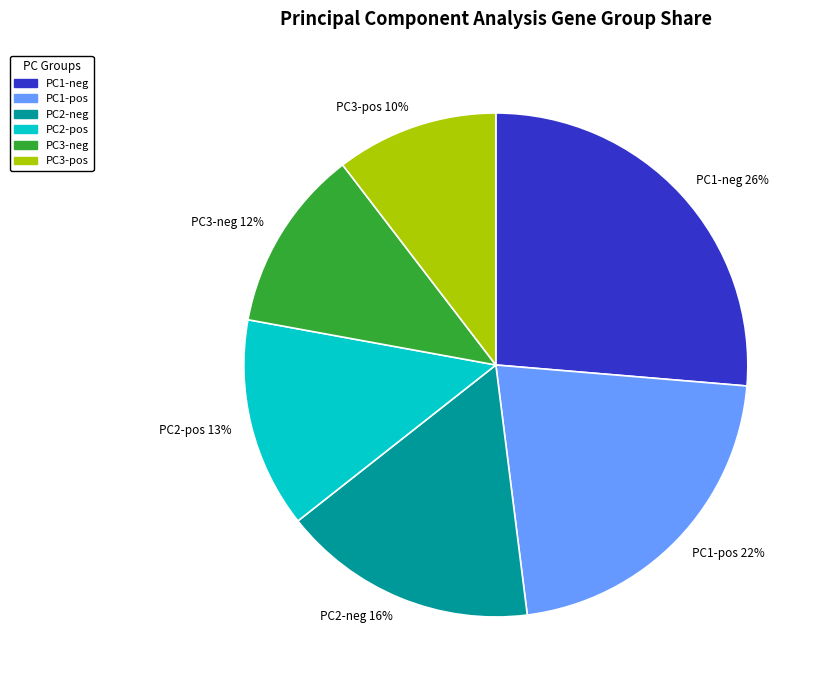

Count the number of slices in the pie.

6